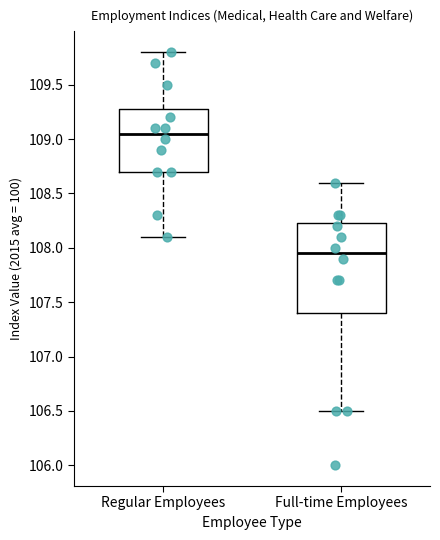

Which box has the lowest median line?

Full-time Employees